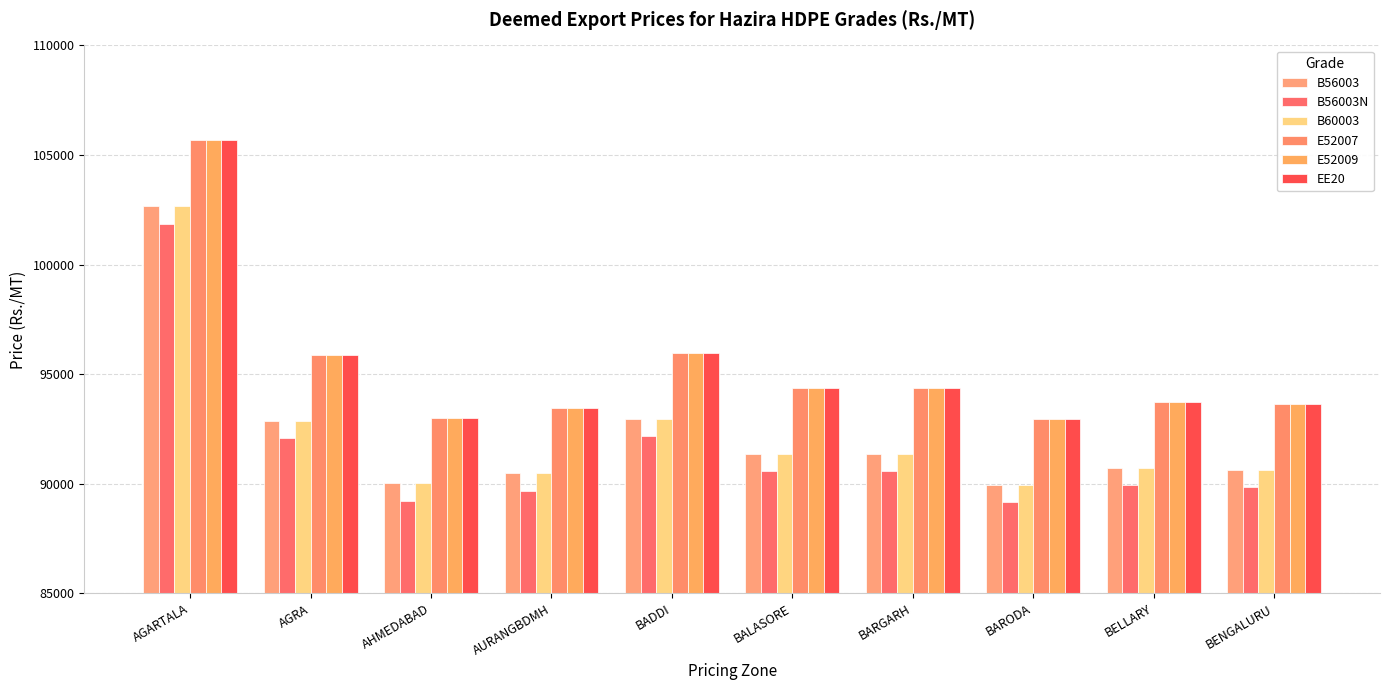

What is the label of the 5th bar from the left?

BADDI